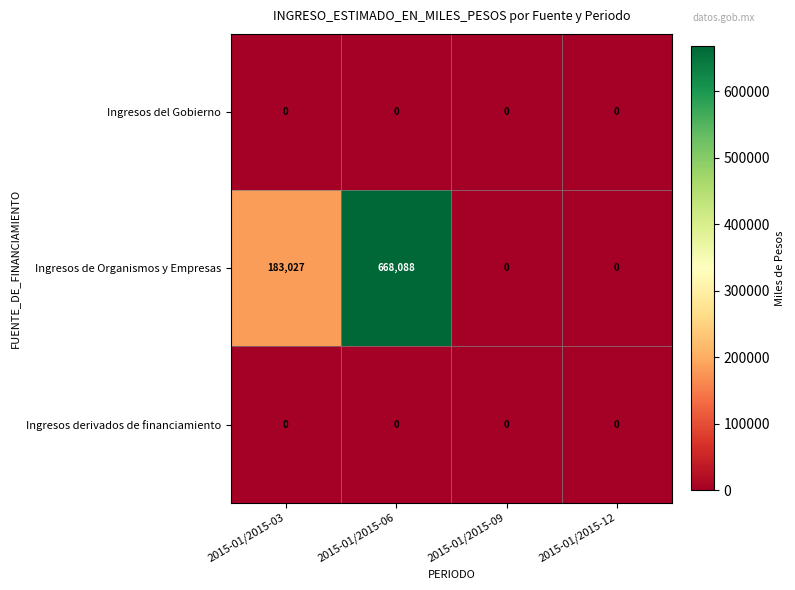

Reading left to right, extract all data points from this chart.

Ingresos del Gobierno: 0	0	0	0
Ingresos de Organismos y Empresas: 183027	668088	0	0
Ingresos derivados de financiamiento: 0	0	0	0